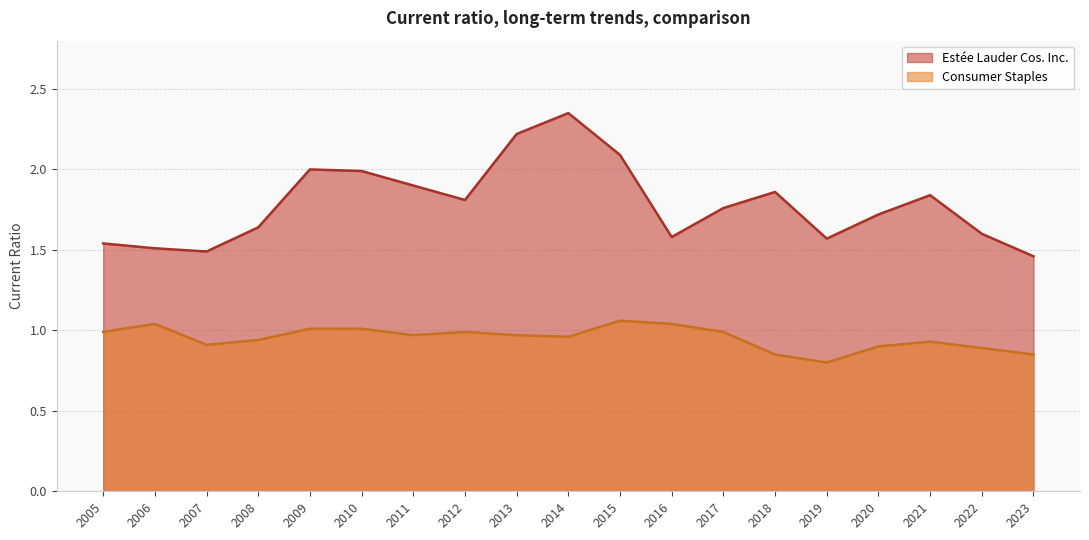

Where is Consumer Staples nearest to the value 0?

2019